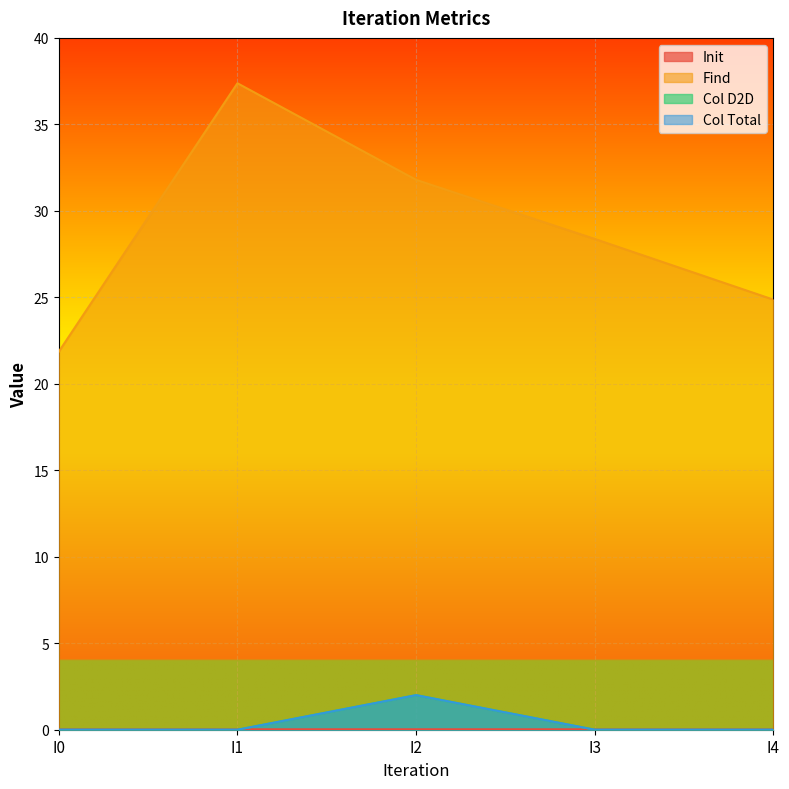

Reading left to right, extract all data points from this chart.

Init: I0=0.0	I1=0.0	I2=0.0	I3=0.0	I4=0.0
Find: I0=21.9	I1=37.4	I2=31.8	I3=28.4	I4=24.9
Col D2D: I0=0.0	I1=0.0	I2=2.0	I3=0.0	I4=0.0
Col Total: I0=0.0	I1=0.0	I2=2.0	I3=0.0	I4=0.0